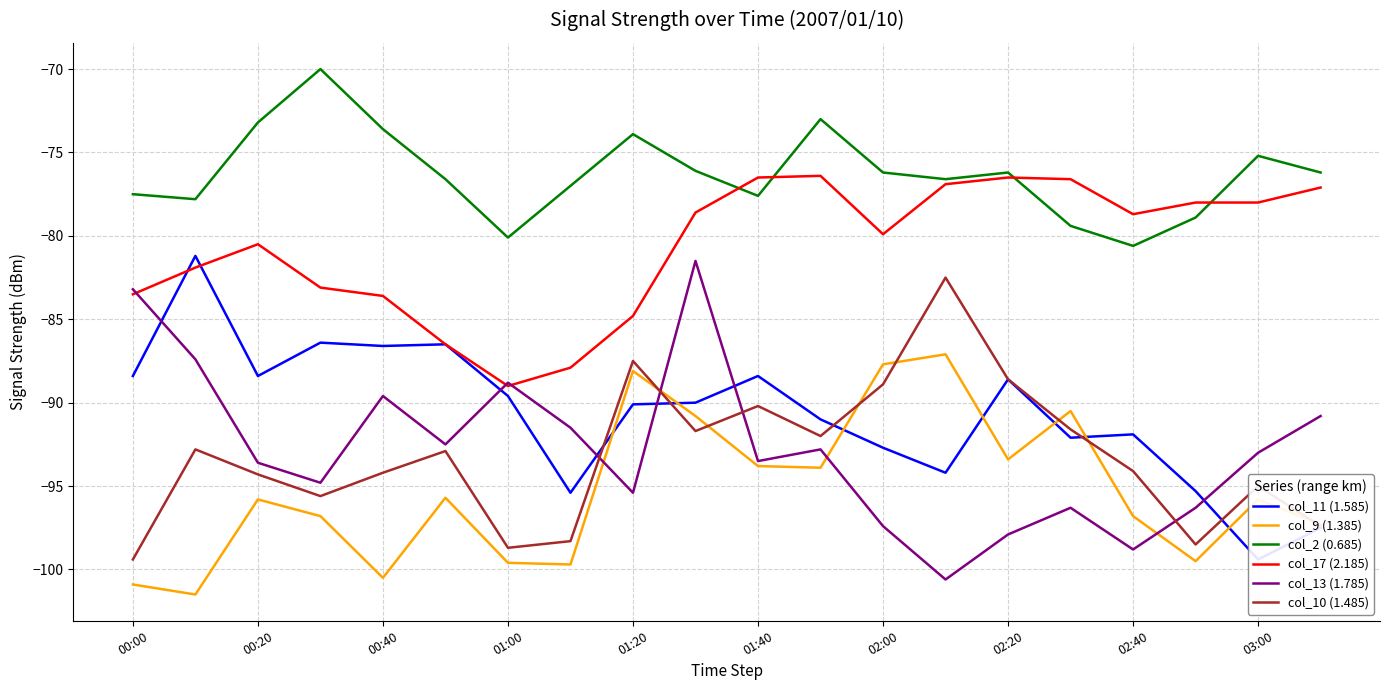

True or false: col_2 (0.685) has more than 2 interior local peaks.

True